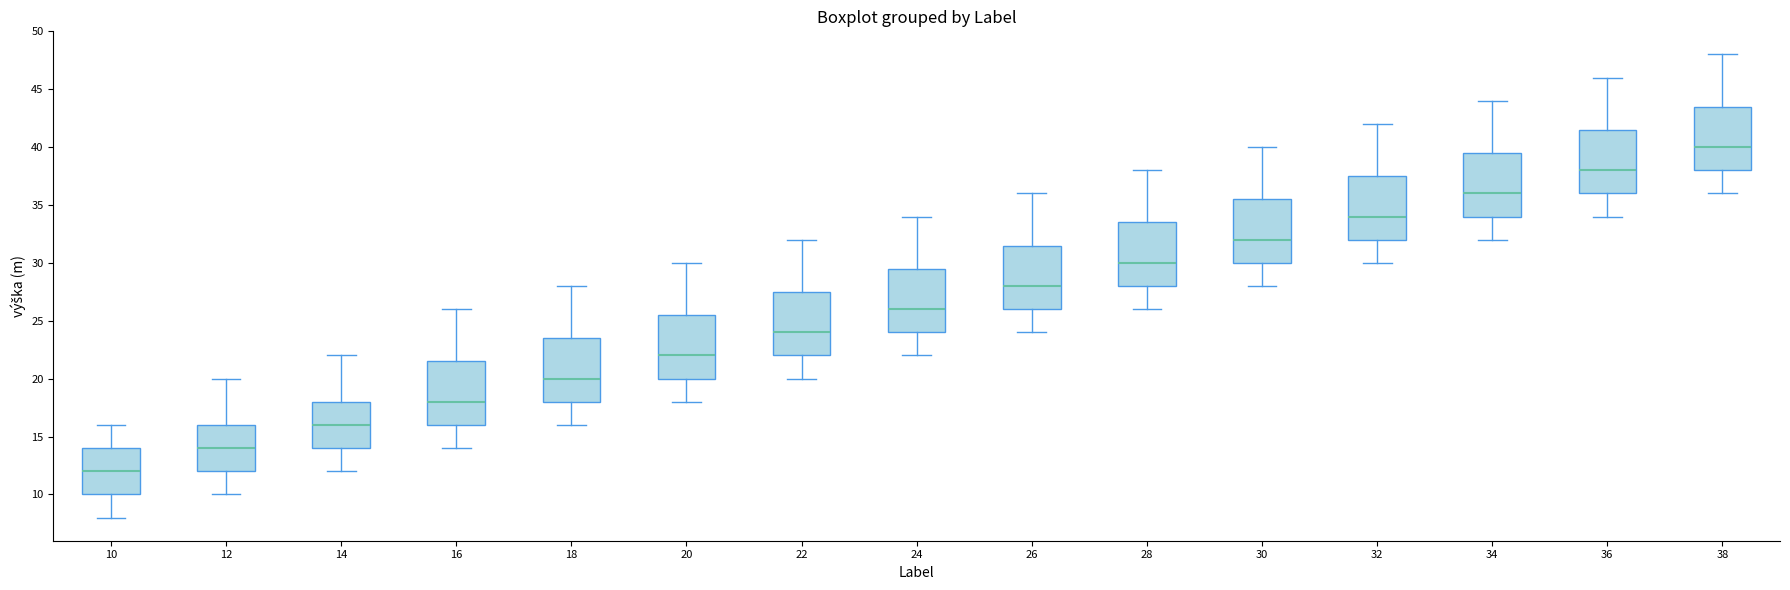

Which box has the lowest median line?

10